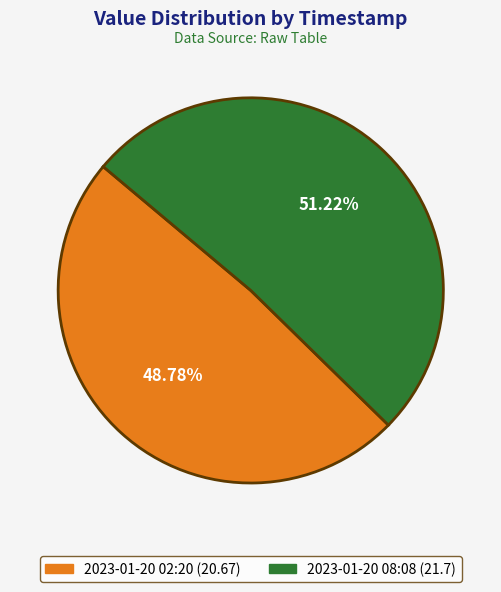

Do 2023-01-20 08:08 (21.7) and 2023-01-20 02:20 (20.67) together represent more than half of the pie?

Yes